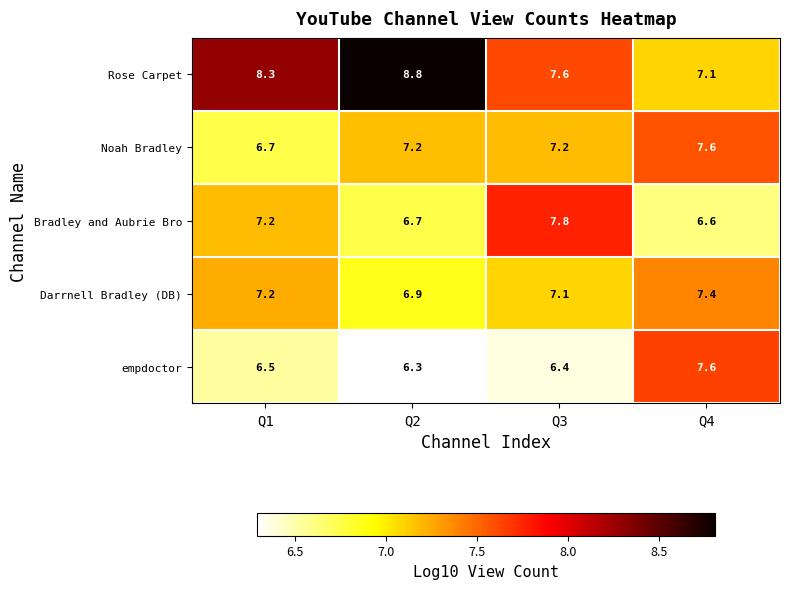

Reading left to right, what are all the values shown in this chart?

Rose Carpet: Q1=8.3	Q2=8.8	Q3=7.6	Q4=7.1
Noah Bradley: Q1=6.7	Q2=7.2	Q3=7.2	Q4=7.6
Bradley and Aubrie Bro: Q1=7.2	Q2=6.7	Q3=7.8	Q4=6.6
Darrnell Bradley (DB): Q1=7.2	Q2=6.9	Q3=7.1	Q4=7.4
empdoctor: Q1=6.5	Q2=6.3	Q3=6.4	Q4=7.6